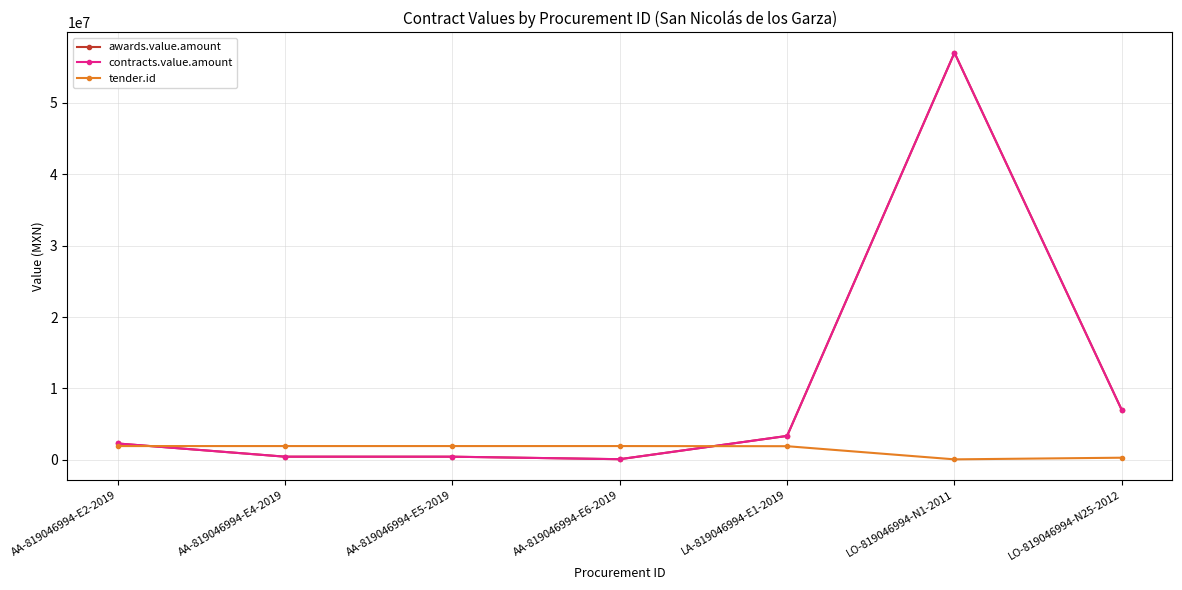

What position from the left is LO-819046994-N1-2011?

6